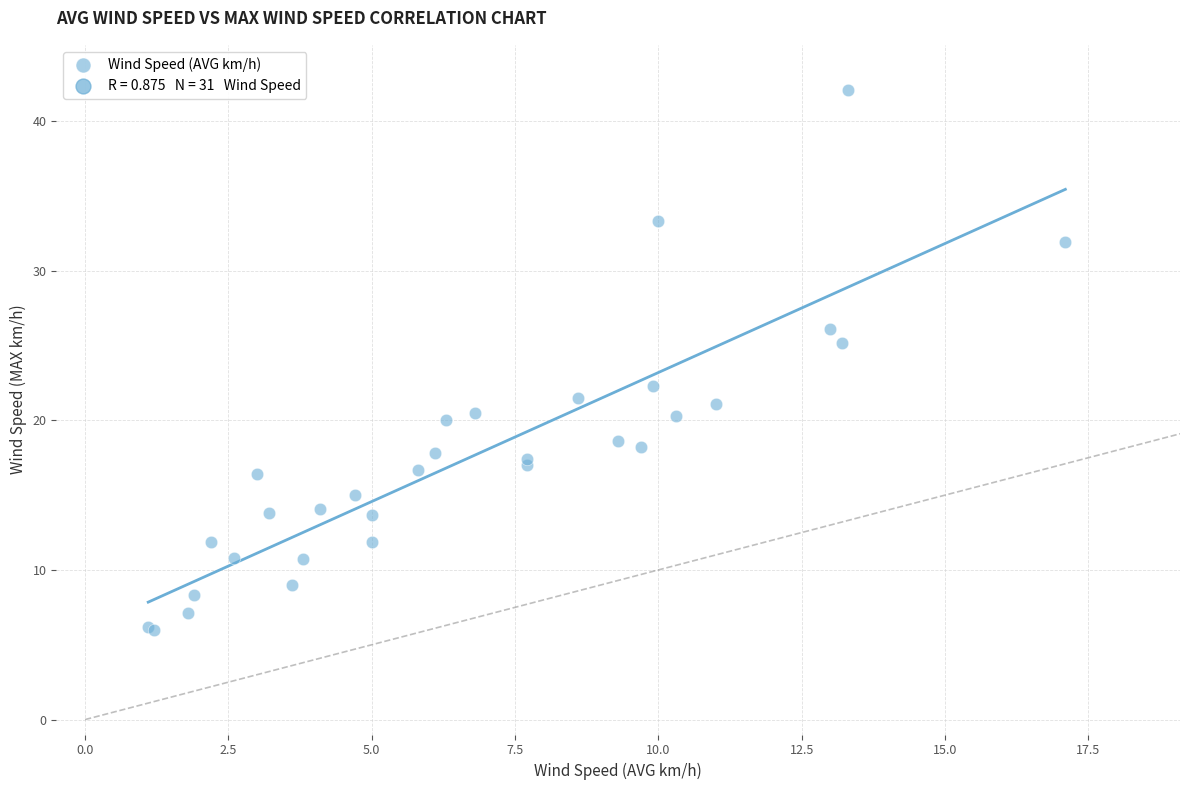

What Y value in the scatter plot is closest to 24?

25.2